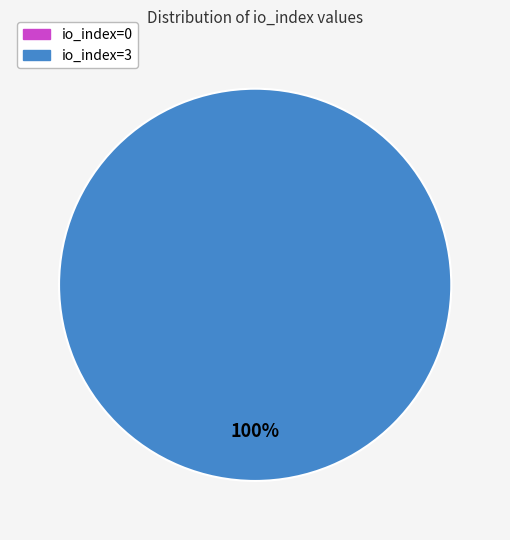

Rank the categories by value from highest to lowest.

io_index=3, io_index=0